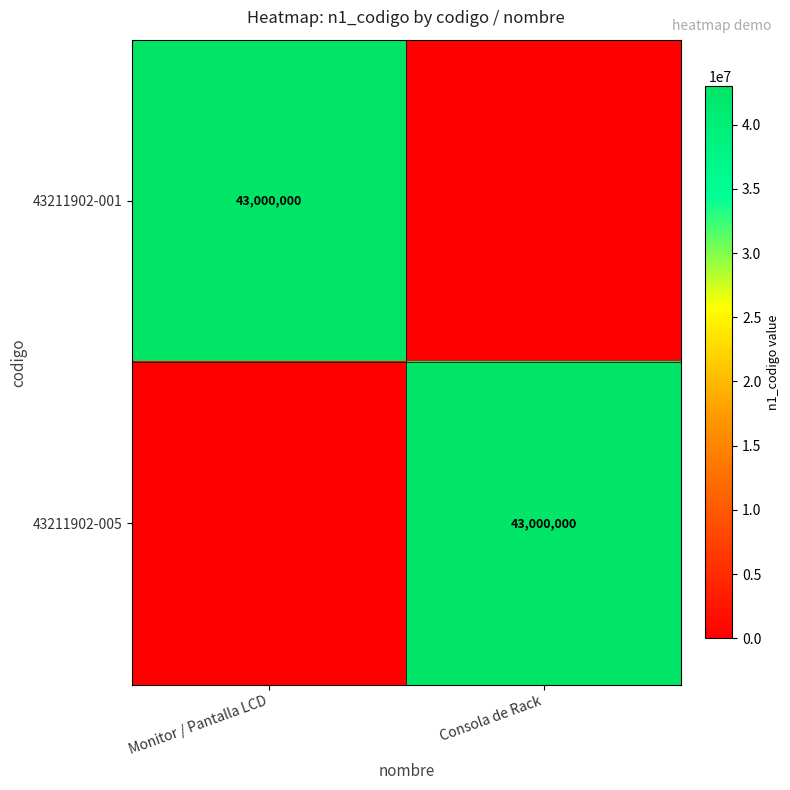

Is it true that 43211902-001 equals 43000000 at Monitor / Pantalla LCD?

True